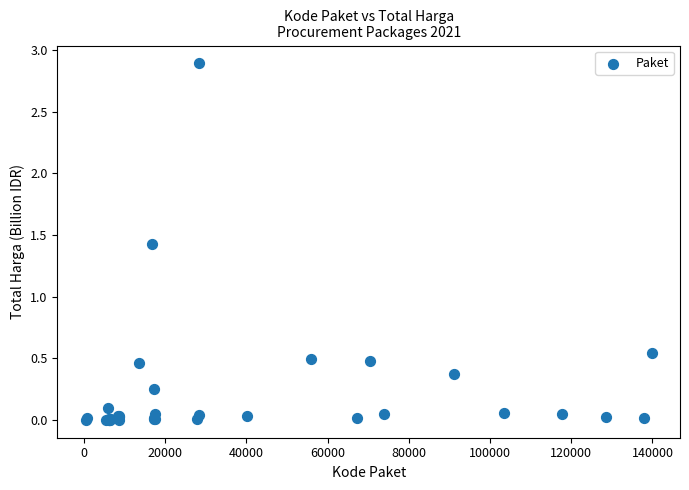

What Y value in the scatter plot is closest to 1?

1.4